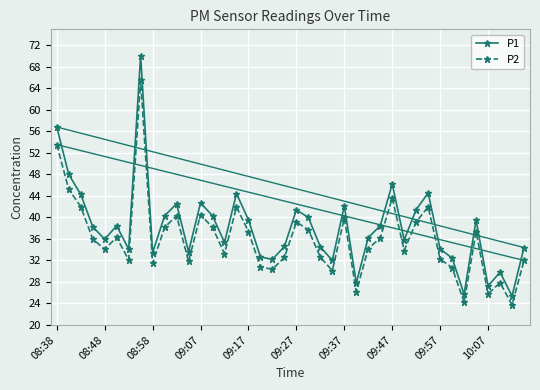

What is the value of the P2 point at the 39th from the left?

23.7